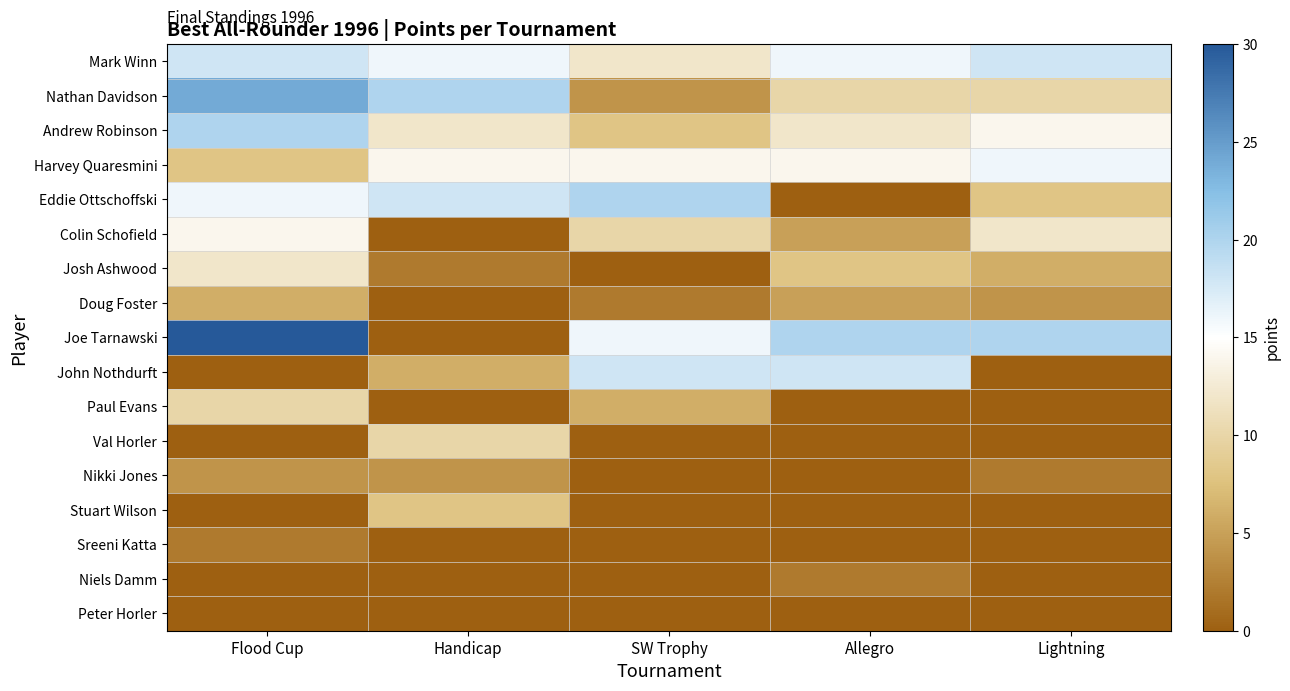

At which category is the sum across all series the highest?

Flood Cup